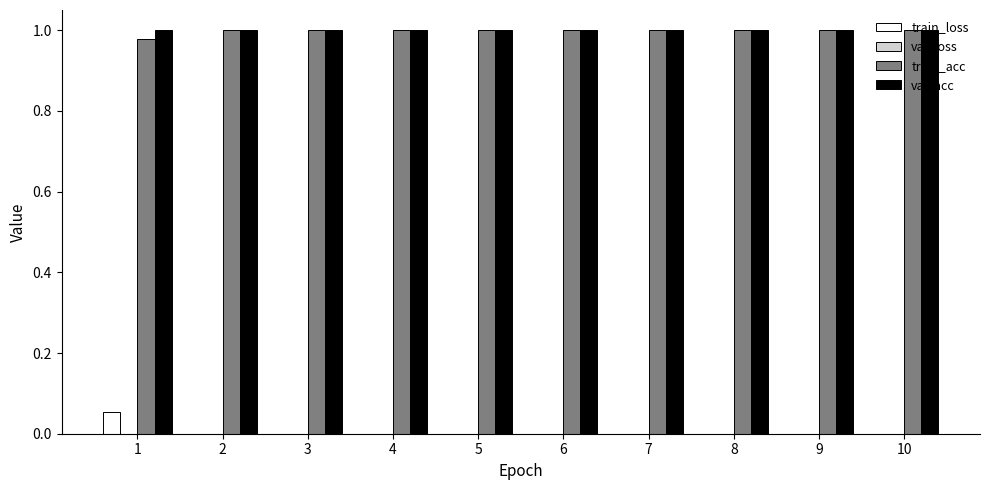

Is it true that val_acc equals 1.7 at 9?

False